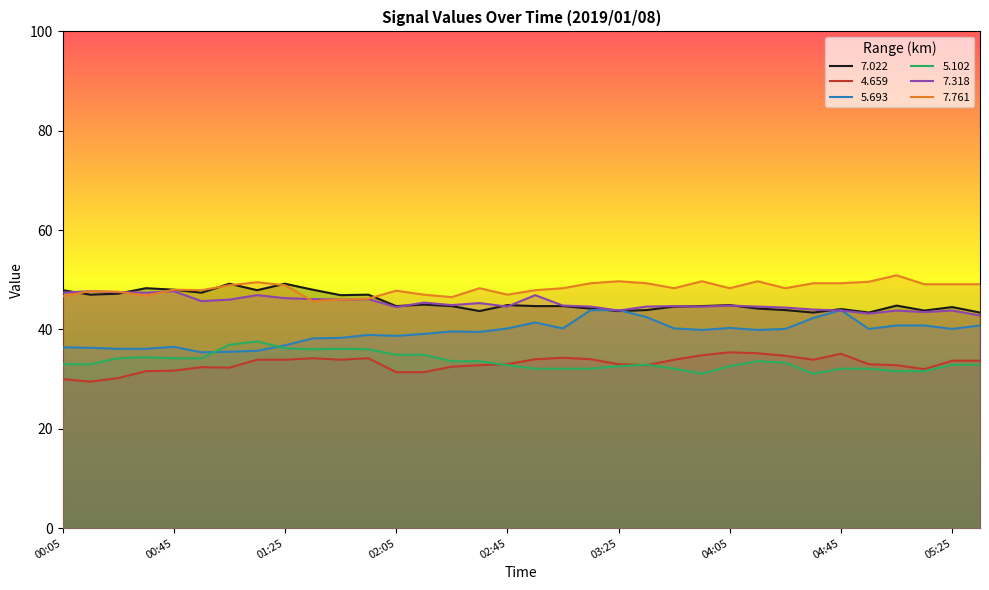

How many data points in 5.102 are less than 33?

16